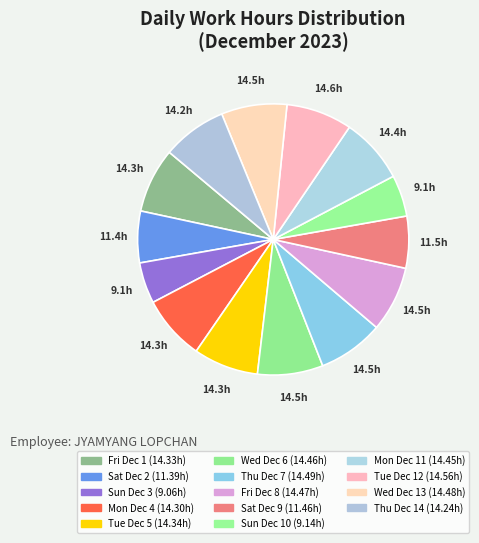

Count the number of slices in the pie.

14